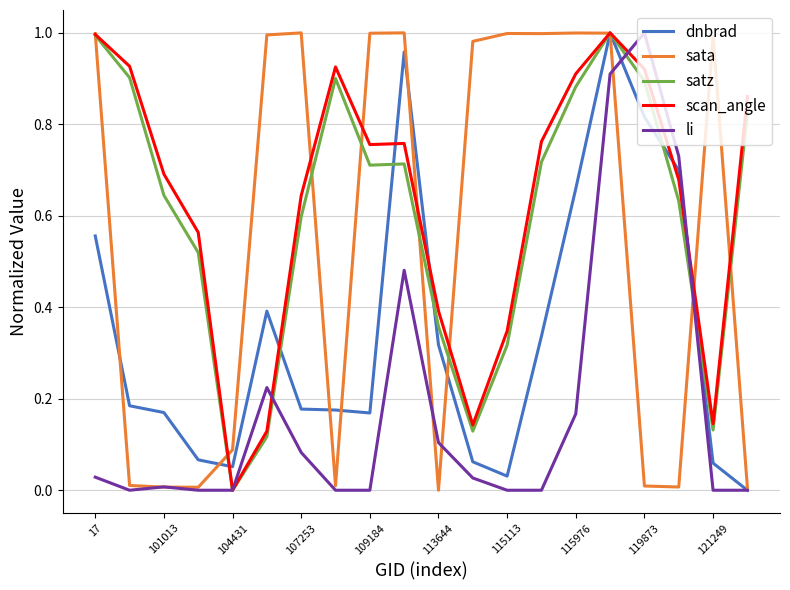

Is this an area chart (filled region under the line)?

No